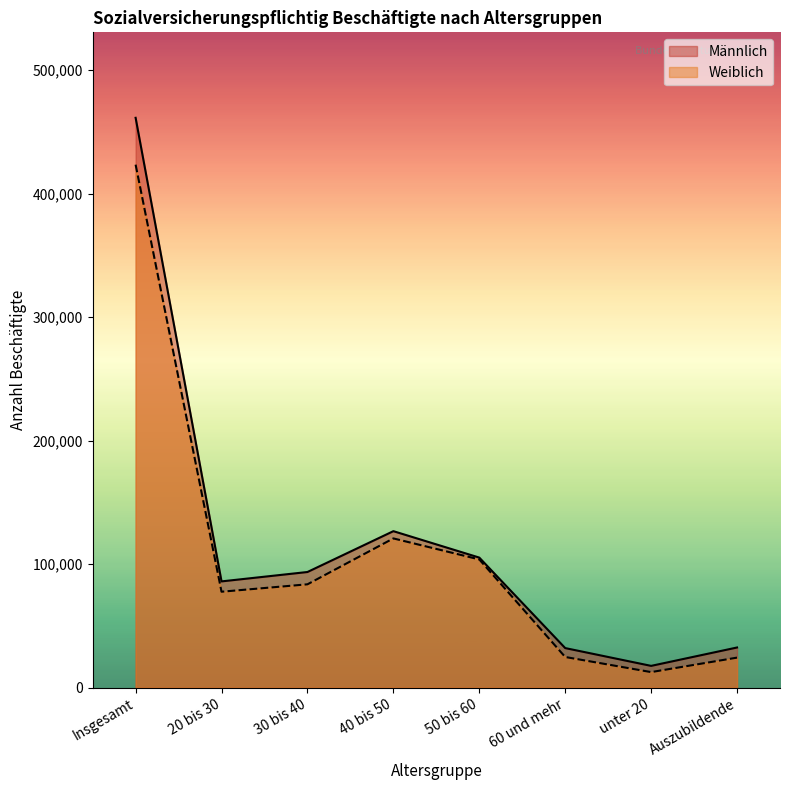

Is the value of Weiblich at 40 bis 50 greater than the value of Männlich at 30 bis 40?

Yes